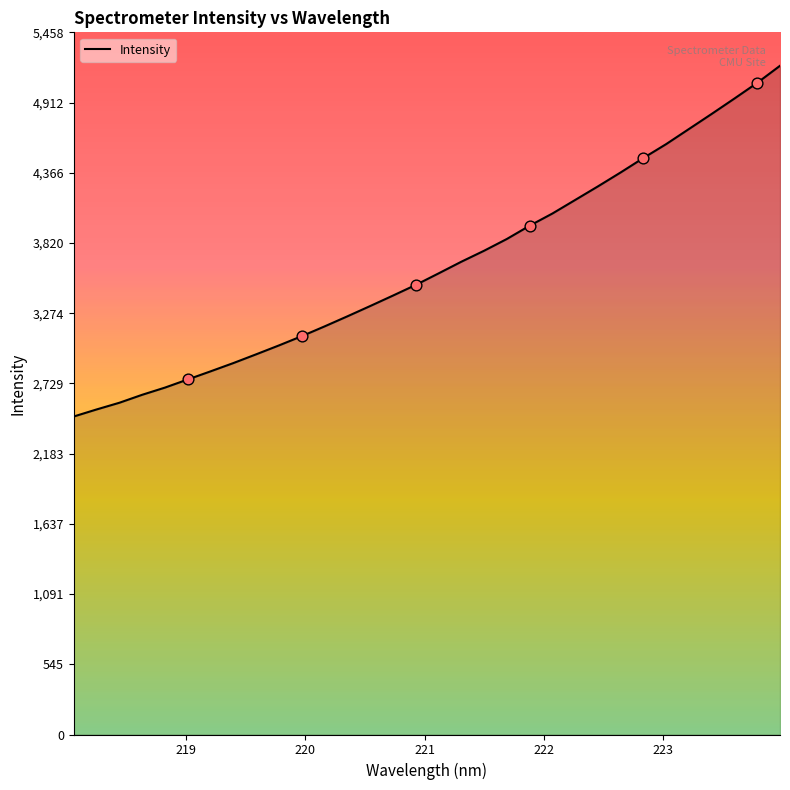

What is the difference between the maximum and minimum values?

2726.2